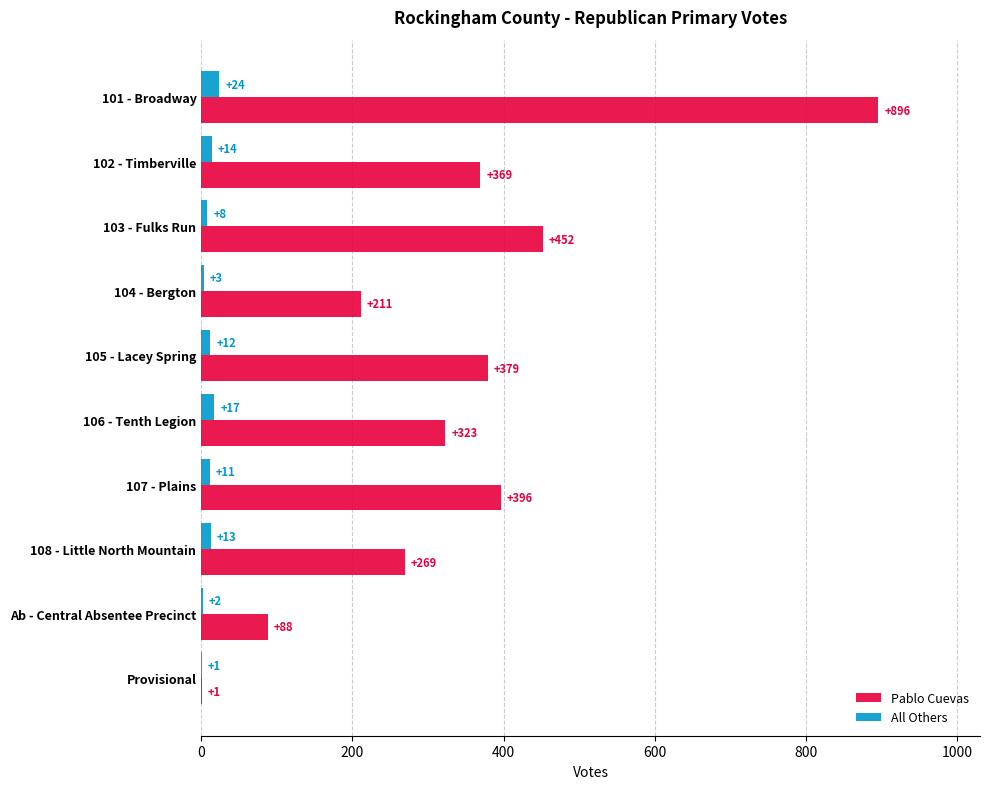

Between 105 - Lacey Spring and 107 - Plains, which series saw the biggest shift?

Pablo Cuevas